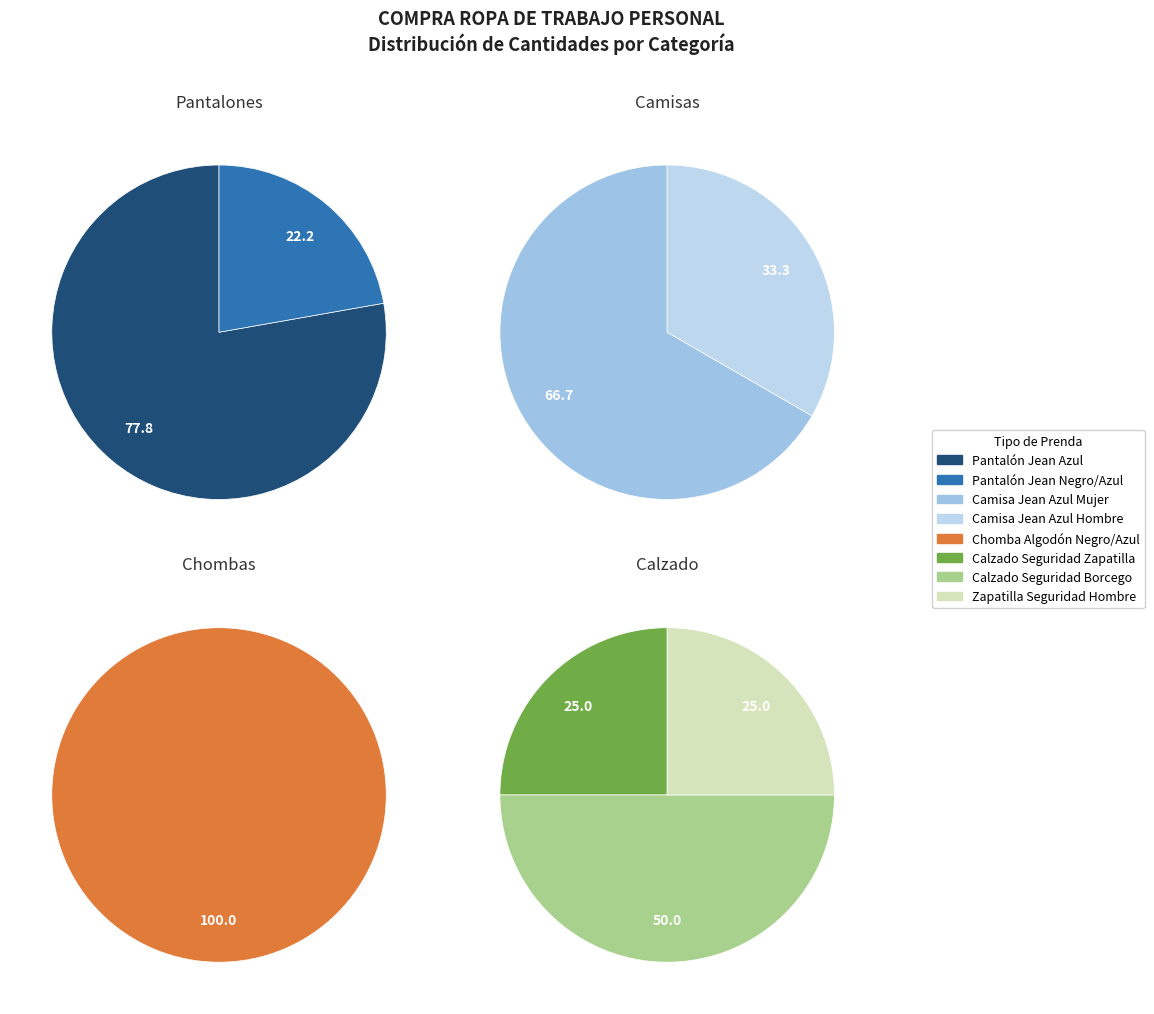

What is the change in value from Camisa Jean Azul Mujer to Calzado Seguridad Zapatilla?

-1